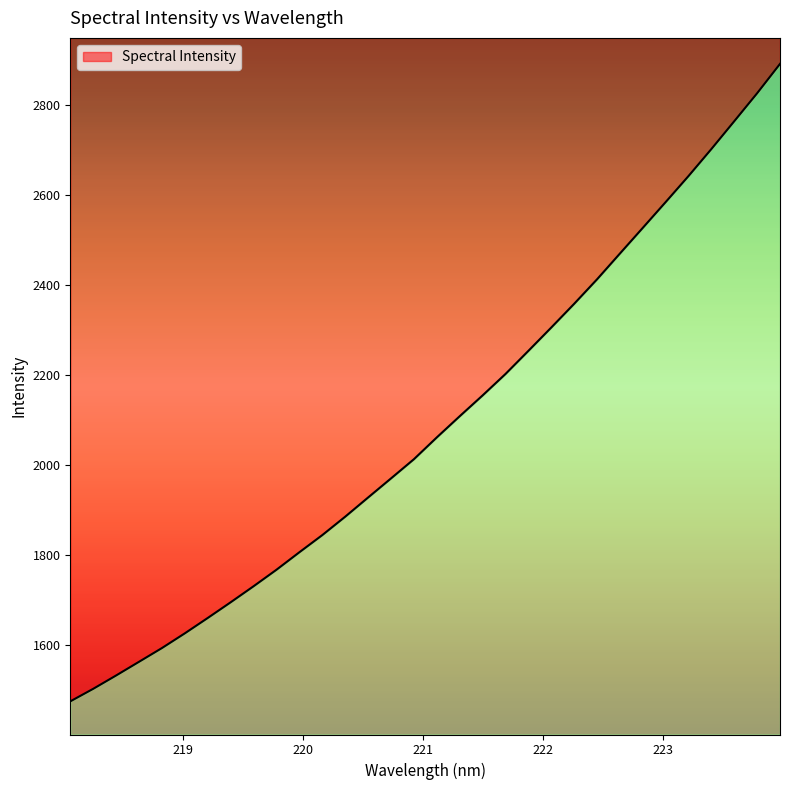

What value does the data have at 220.7354?

1970.3